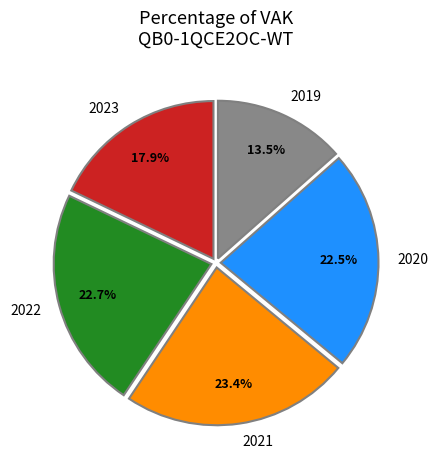

Which has a higher value, 2021 or 2023?

2021